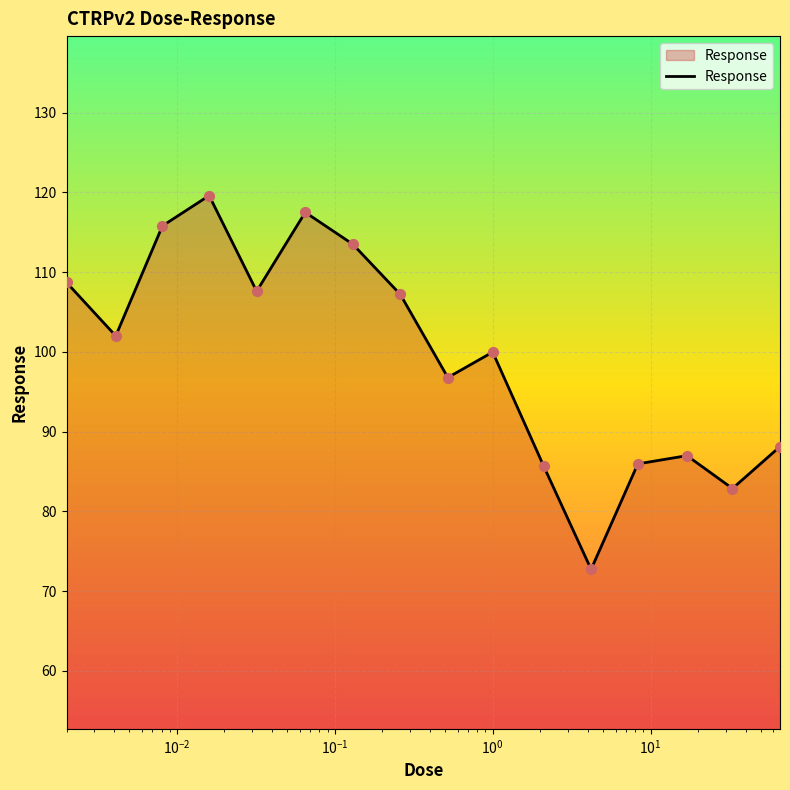

What is the difference between the maximum and minimum values?

46.9